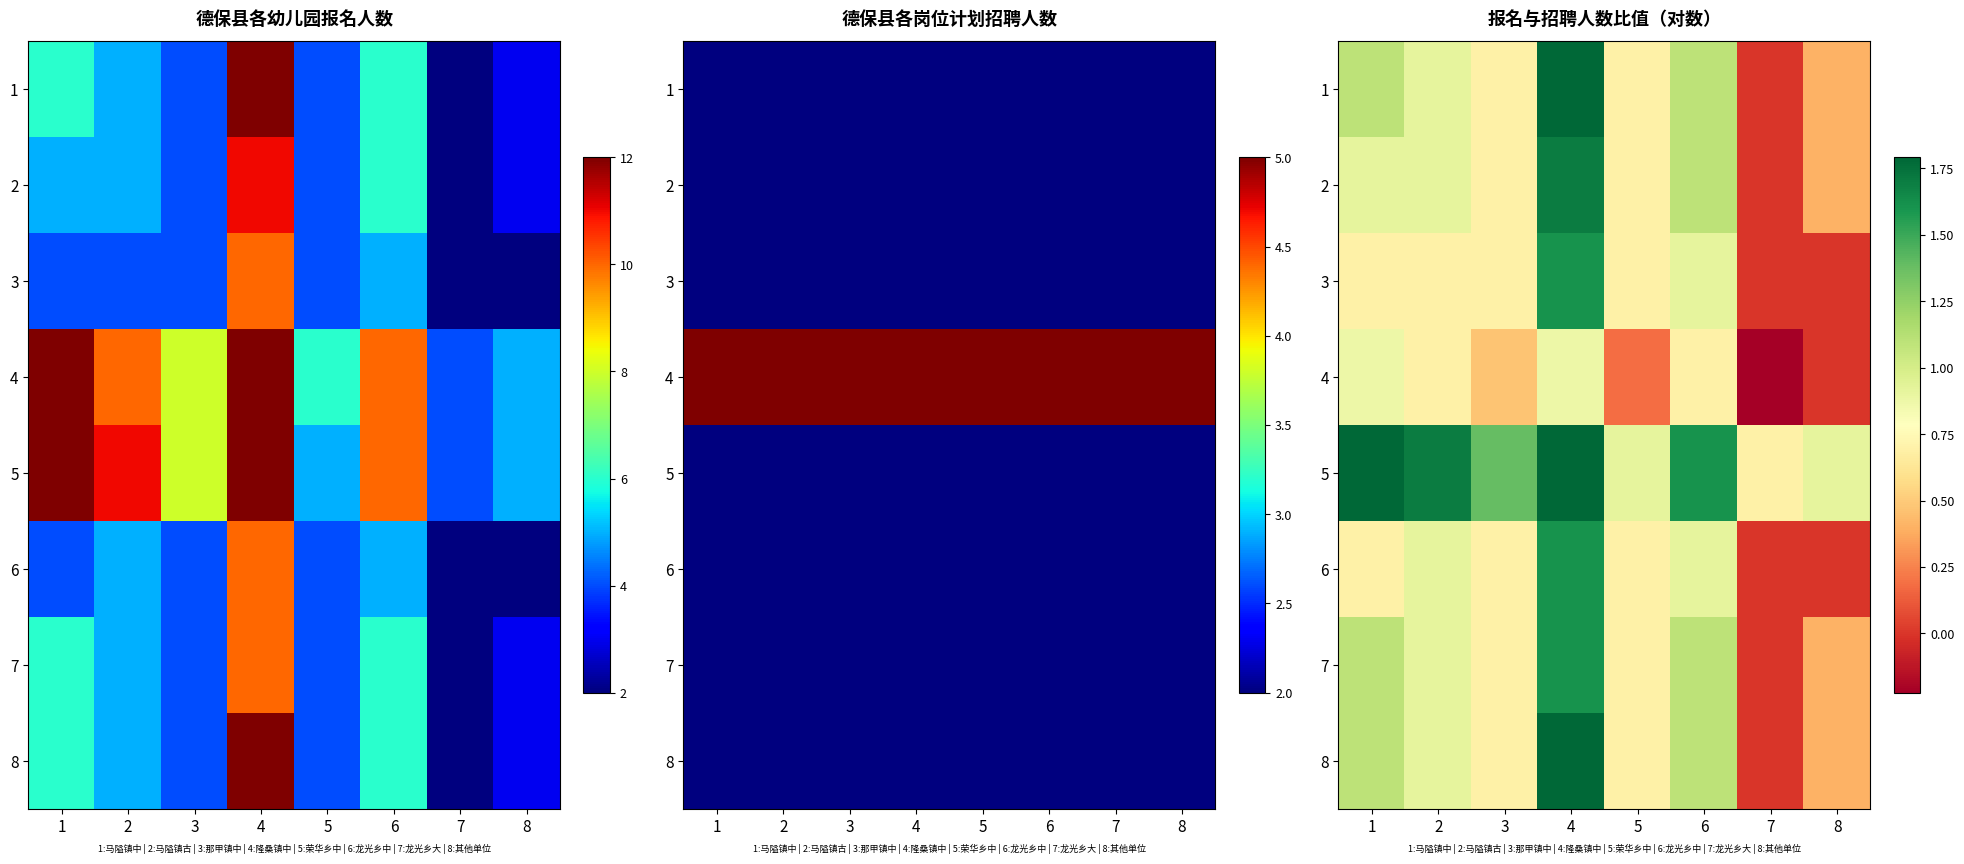

Is the value of 1 at 8 greater than the value of 5 at 4?

No